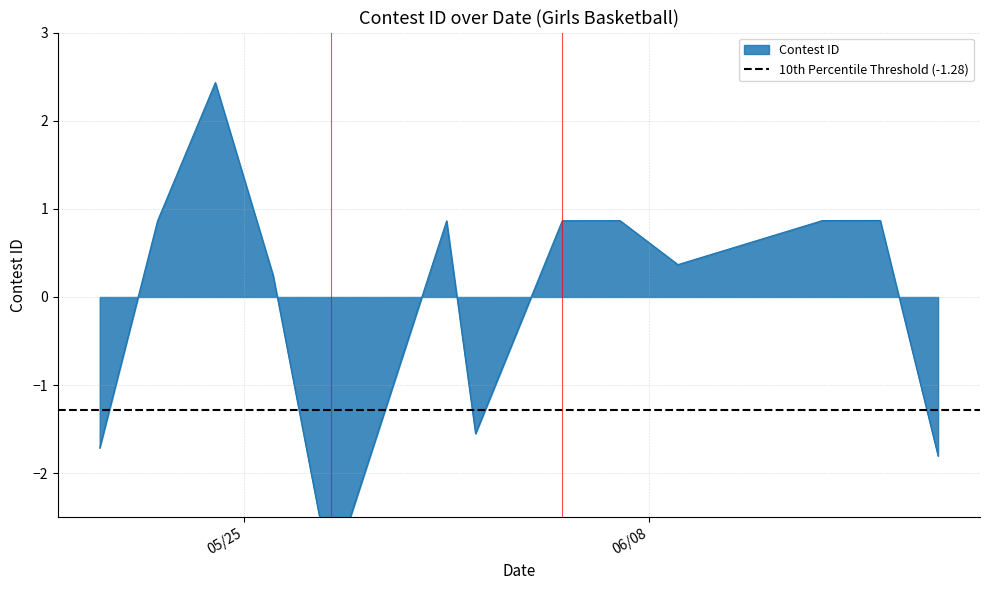

How many values are below zero?

4